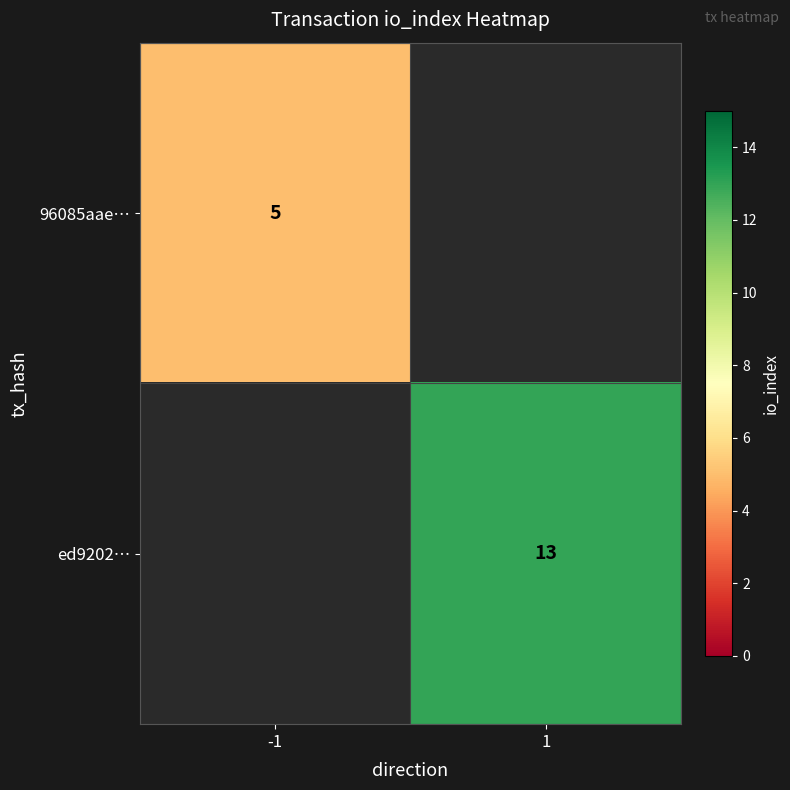

Is the value of ed9202… at 1 greater than the value of 96085aae… at -1?

Yes